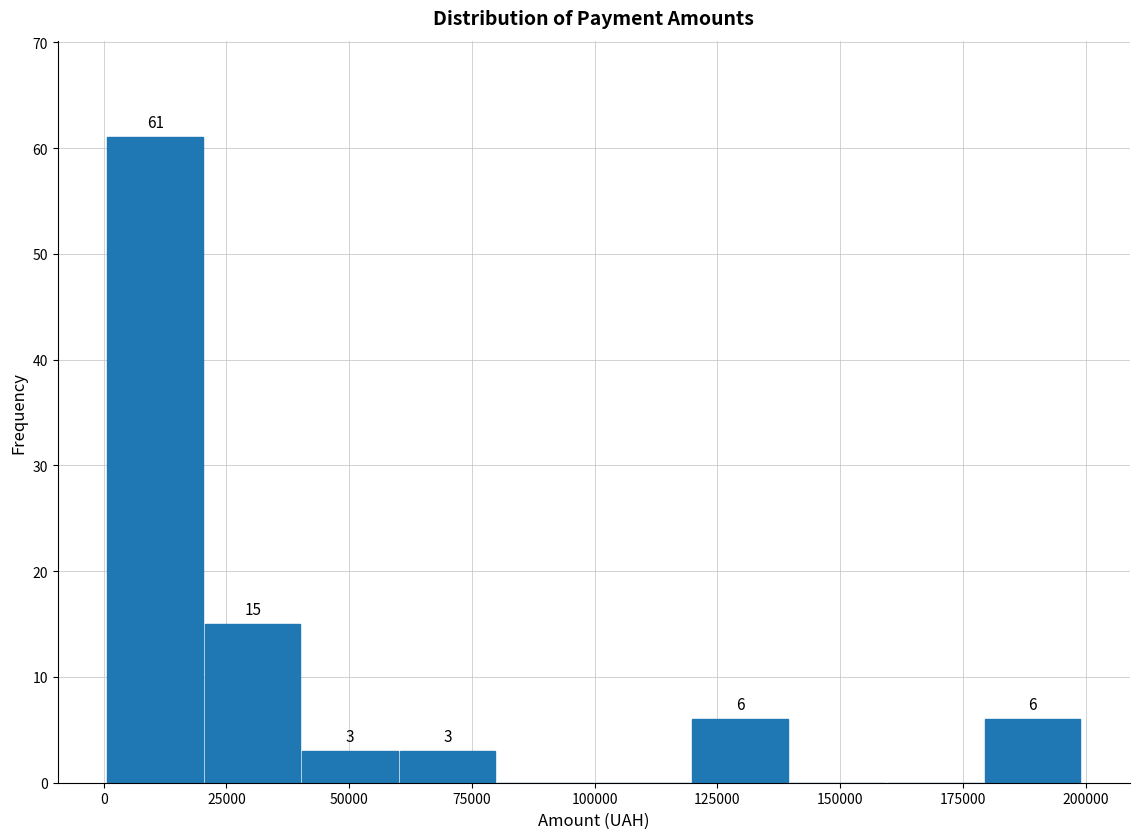

Read against the x-axis, roughly where is the centre of the tallest bar?

10000